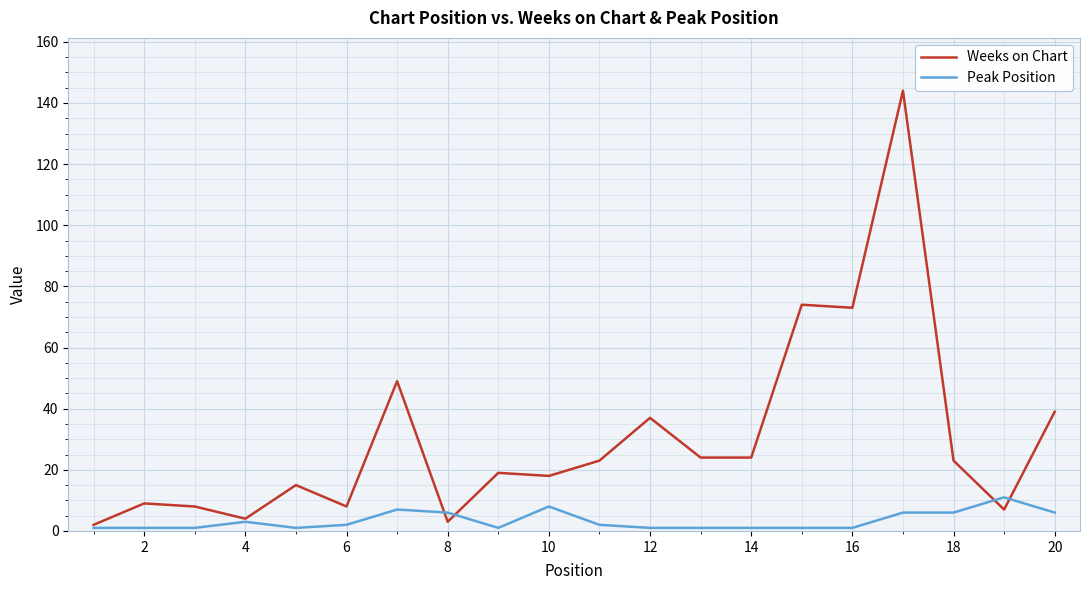

Rank the series by their average value, from lowest to highest.

Peak Position, Weeks on Chart